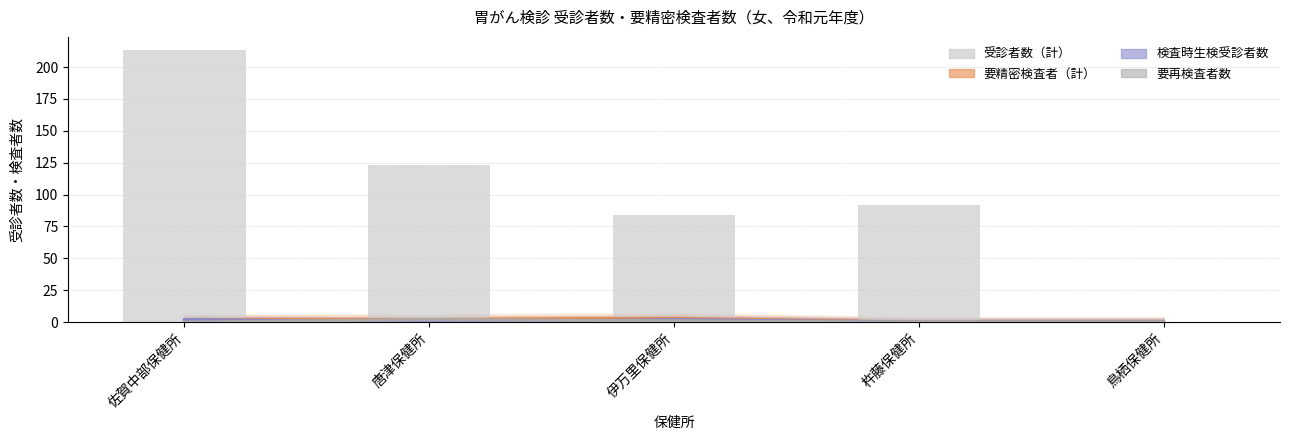

Does the chart contain any negative values?

No